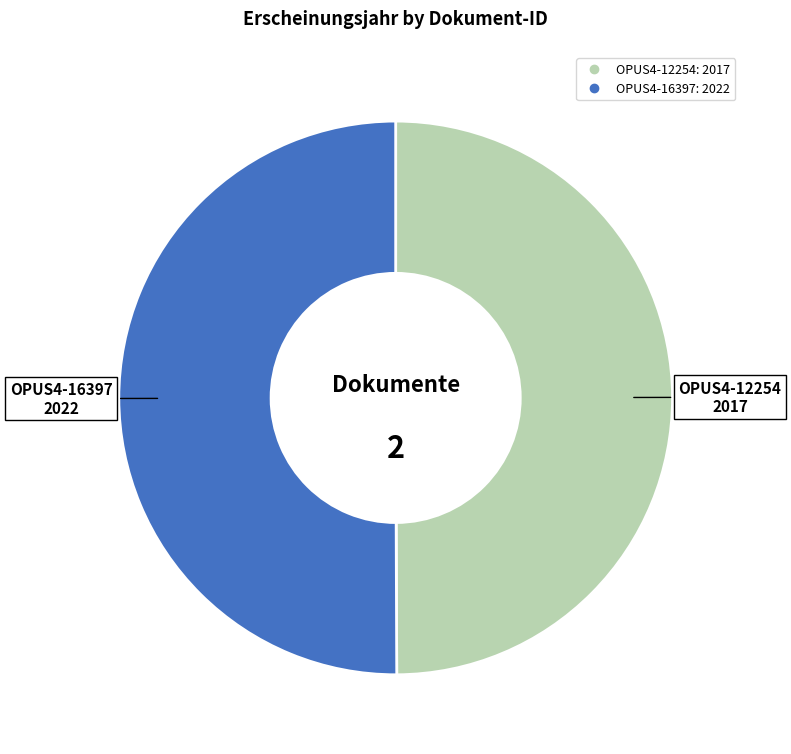

What is the ratio of the value at OPUS4-16397 to the value at OPUS4-12254?

1.0